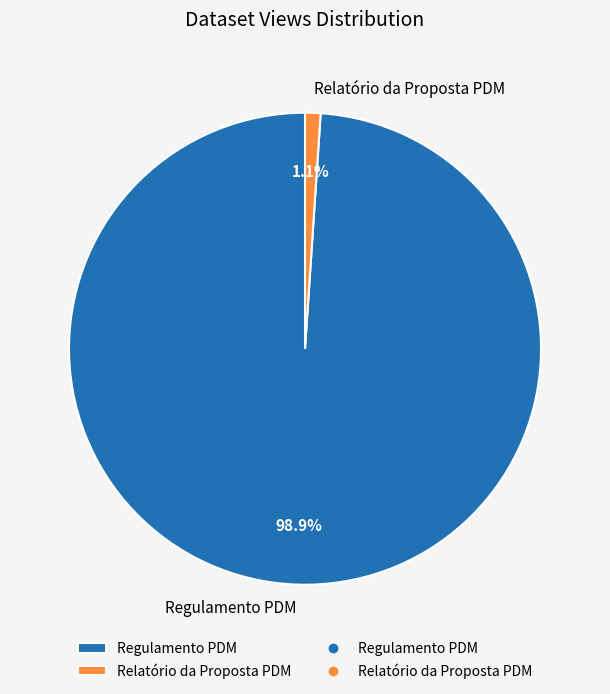

Which category has the biggest portion of the pie?

Regulamento PDM